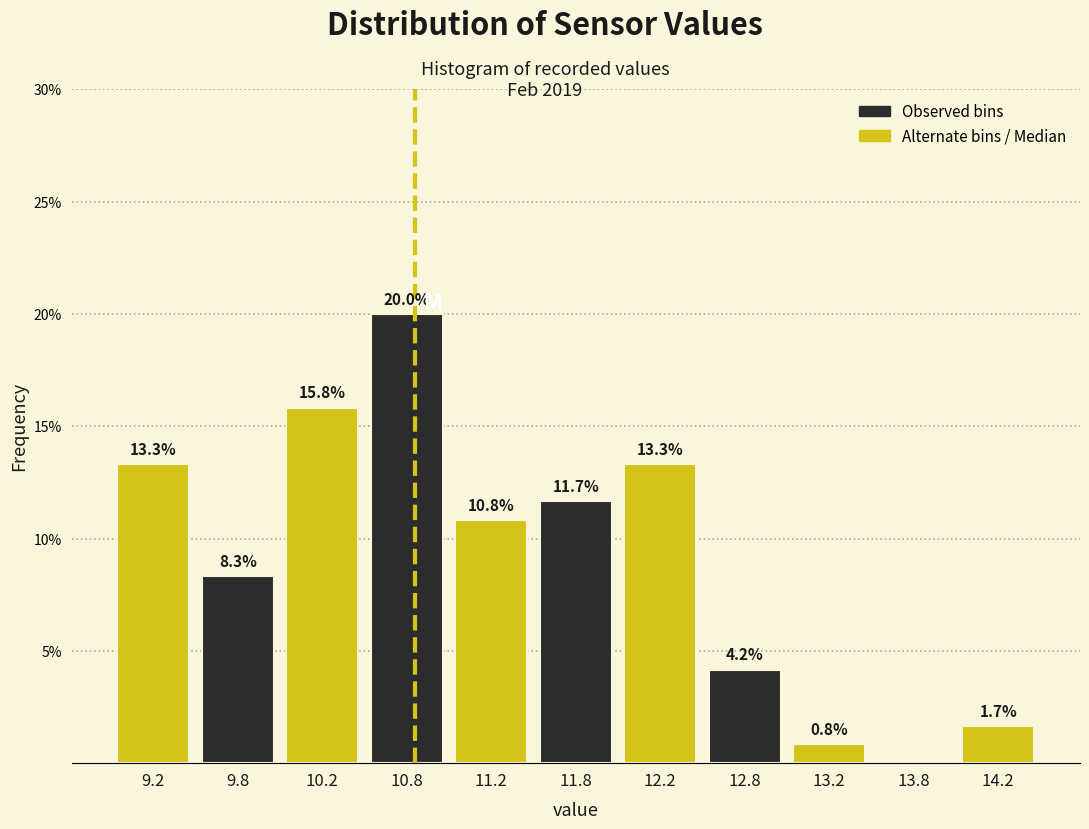

Over which range of the x-axis is the bar tallest?

10.5 to 11.0